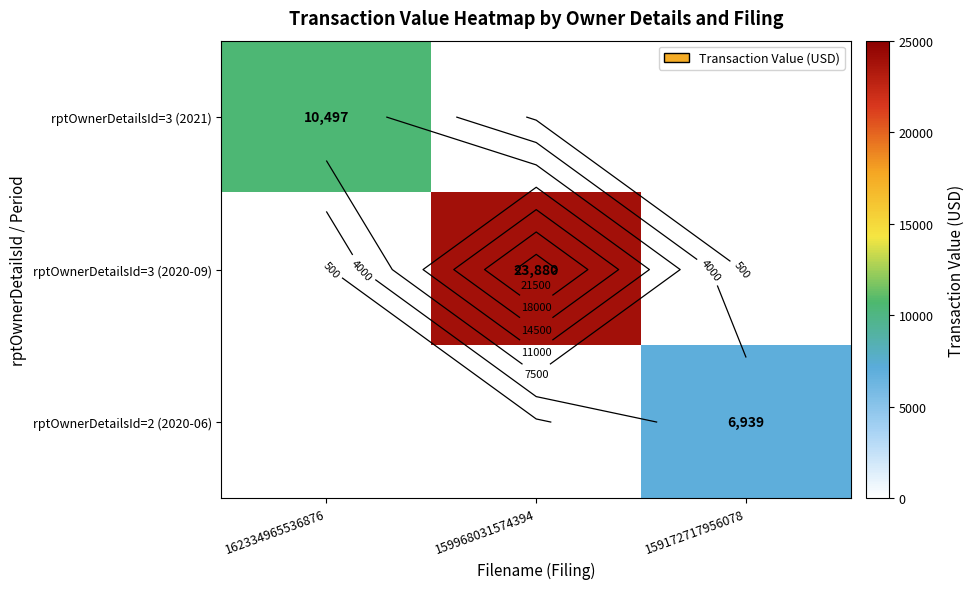

What is the total value across all series at 162334965536876?

10497